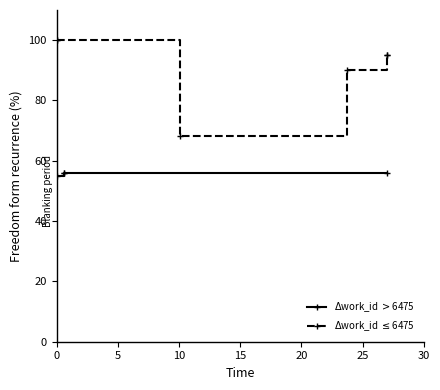

Is it true that $\Delta$id $\leq$ 17211 equals 152.5 at 0?

False